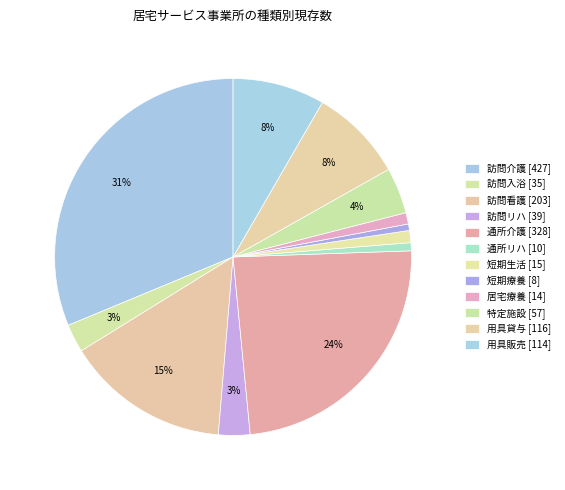

What is the ratio of the value at 用具販売 to the value at 訪問リハ?

2.9